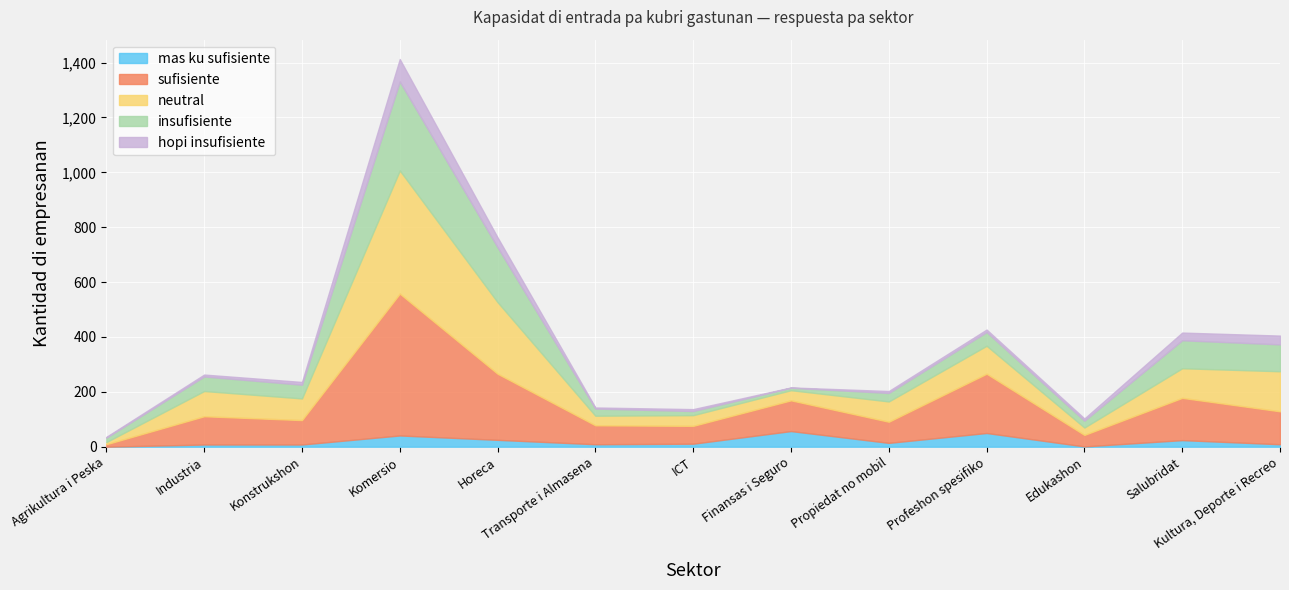

Where is mas ku sufisiente nearest to the value 28?

Horeca